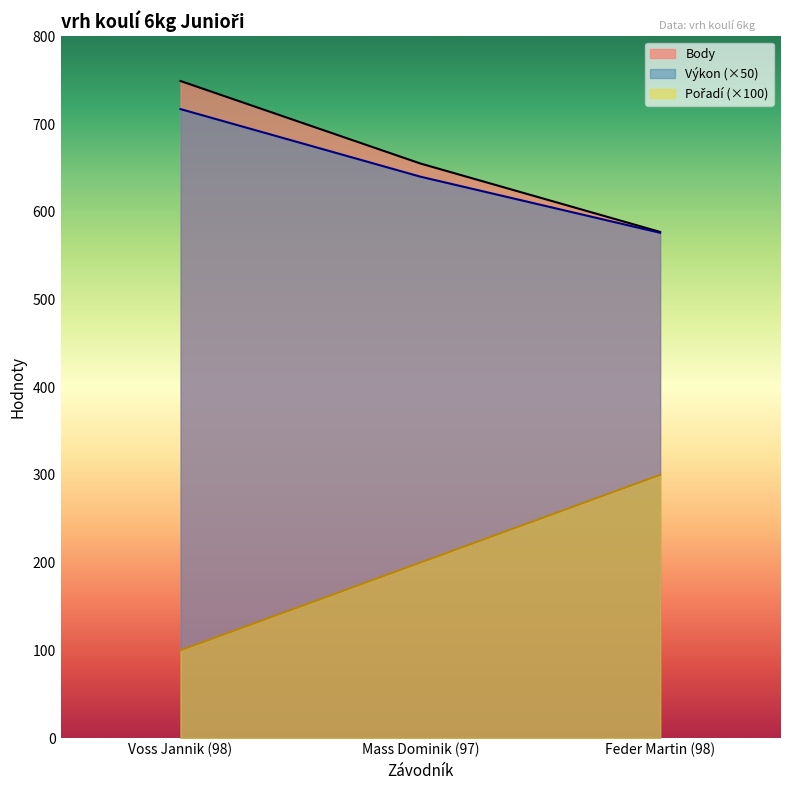

Between Mass Dominik (97) and Feder Martin (98), which is larger?

Feder Martin (98)